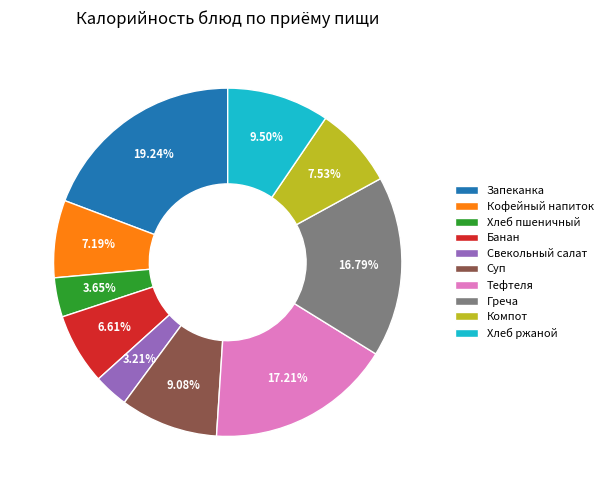

Is Кофейный напиток the majority of the pie?

No